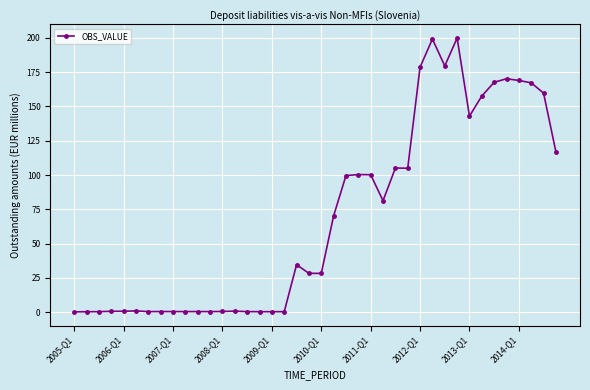

What is the greatest value displayed?

199.9